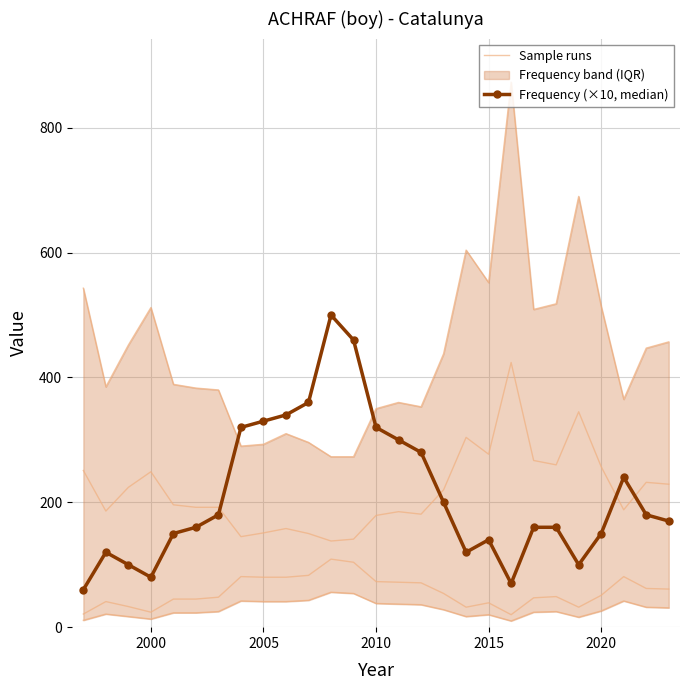

Is this an area chart (filled region under the line)?

No